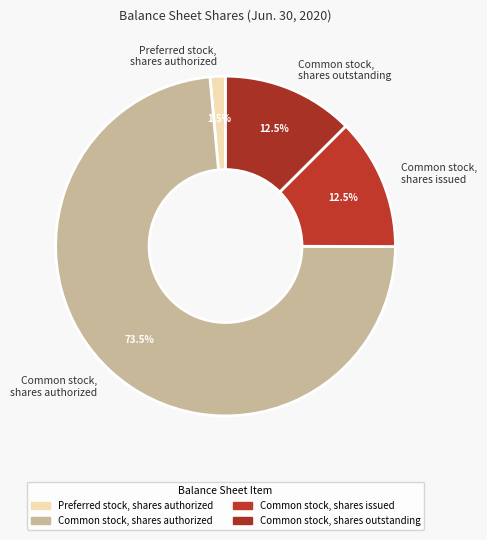

Combined, do Common stock, shares authorized and Preferred stock, shares authorized account for over 50%?

Yes